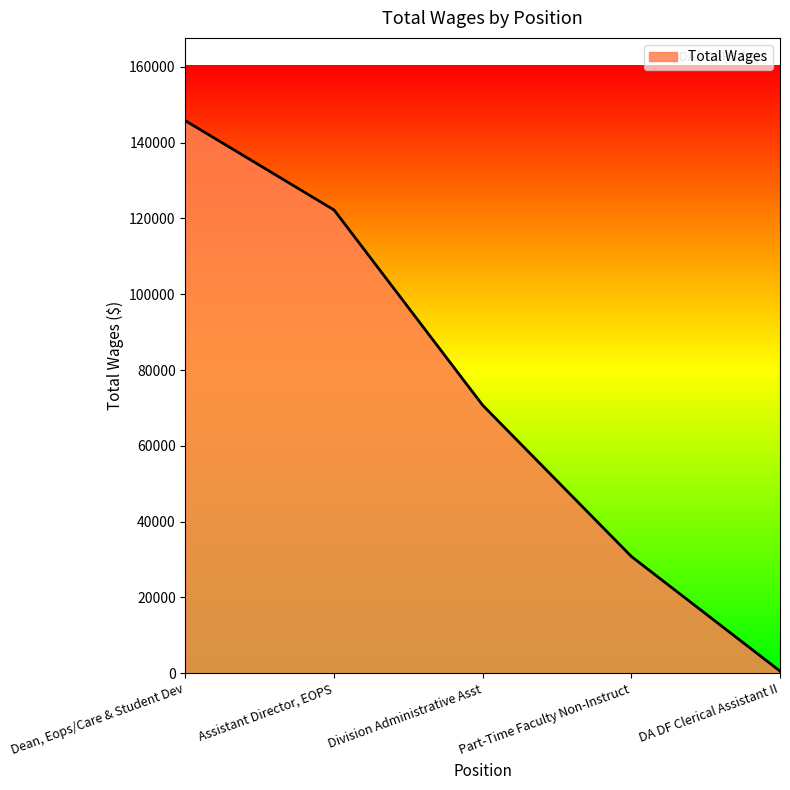

What is the difference between the values at DA DF Clerical Assistant II and Dean, Eops/Care & Student Dev?

145192